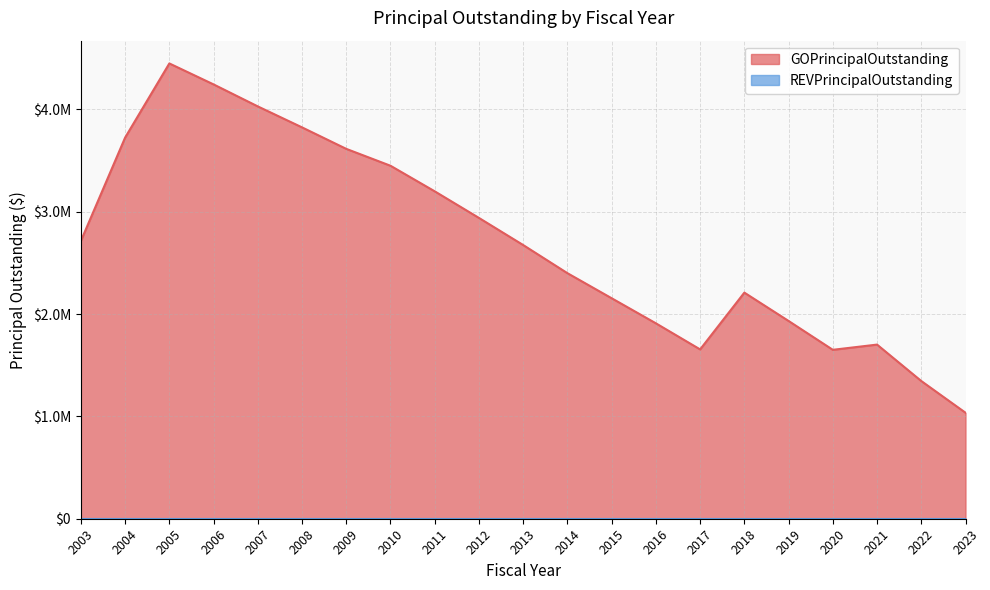

What is the value of the 20th point from the left?

1346000